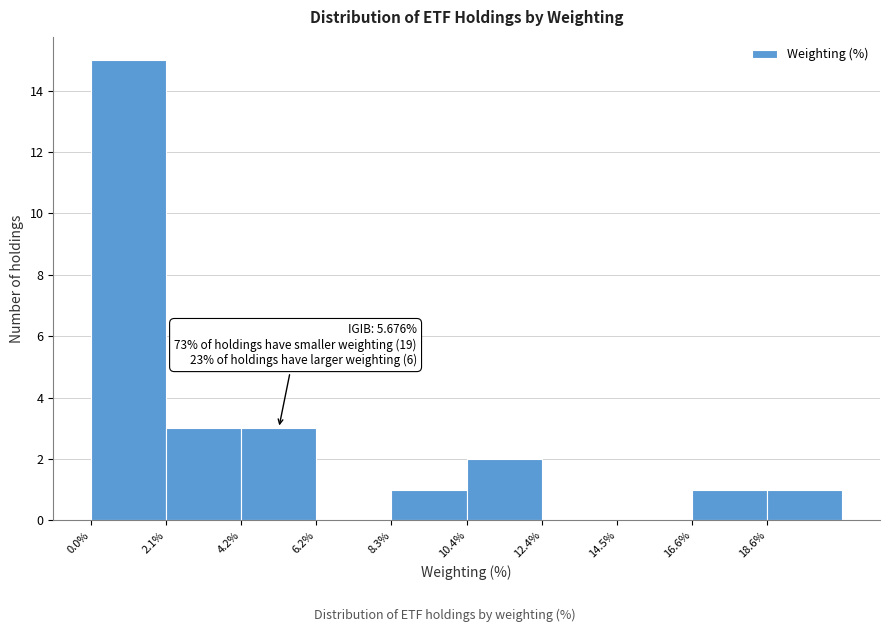

Over which range of the x-axis is the bar tallest?

0.0 to 2.0